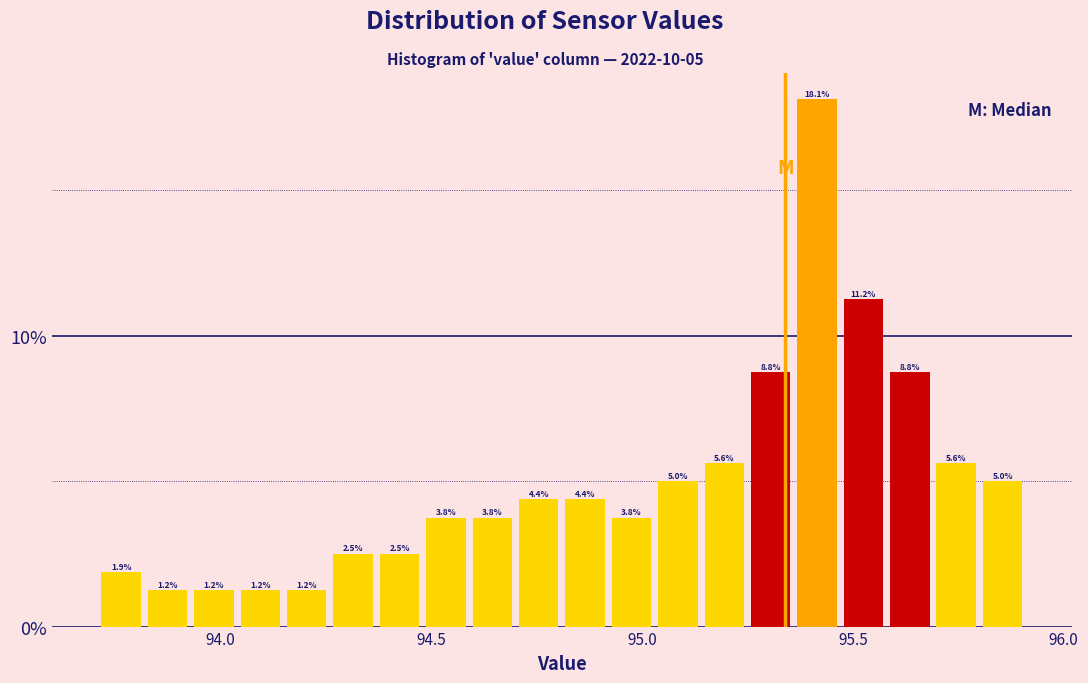

Around what value on the x-axis is the tallest bar? Give the approximate position of its centre, as read against the axis.

95.40